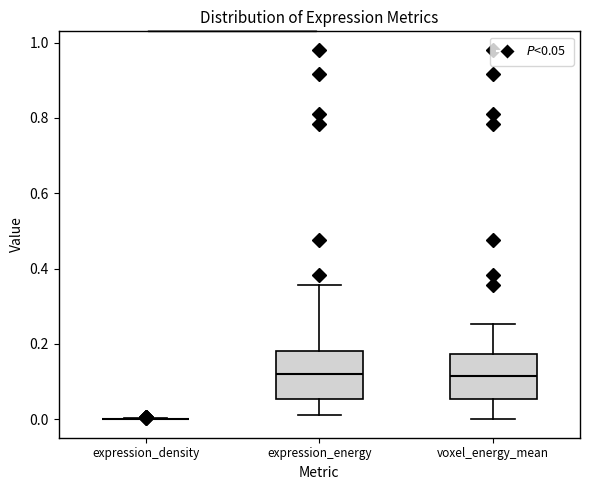

Reading left to right, read every box against the y-axis: the position of its median line, the range the box covers, and the ends of its whiskers. The values are not printed on the chart, so give them approximately, as read against the axis.

expression_density: box collapsed to a line at 0.00, whiskers 0.00 to 0.00
expression_energy: median 0.12, box 0.06 to 0.18, whiskers 0.02 to 0.36
voxel_energy_mean: median 0.12, box 0.06 to 0.18, whiskers 0.00 to 0.26